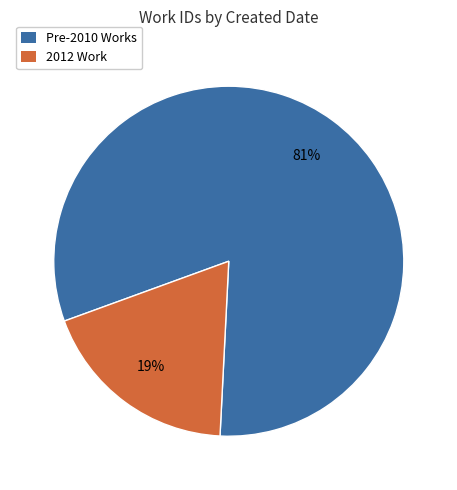

Count the number of slices in the pie.

2